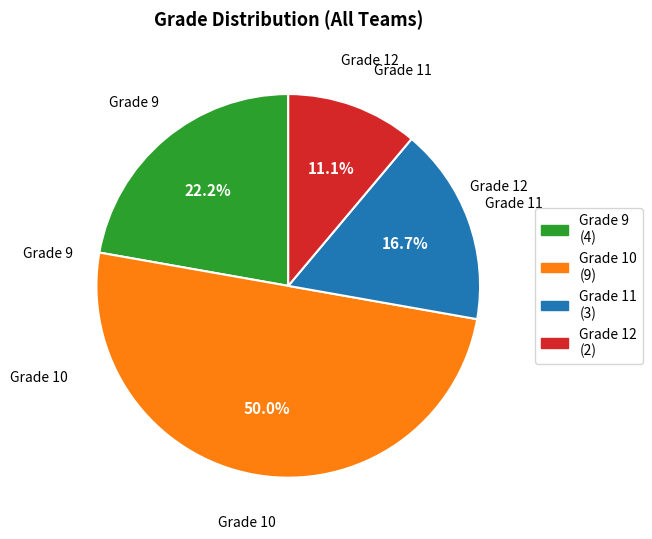

What is the ratio of the value at Grade 11 to the value at Grade 12?

1.5